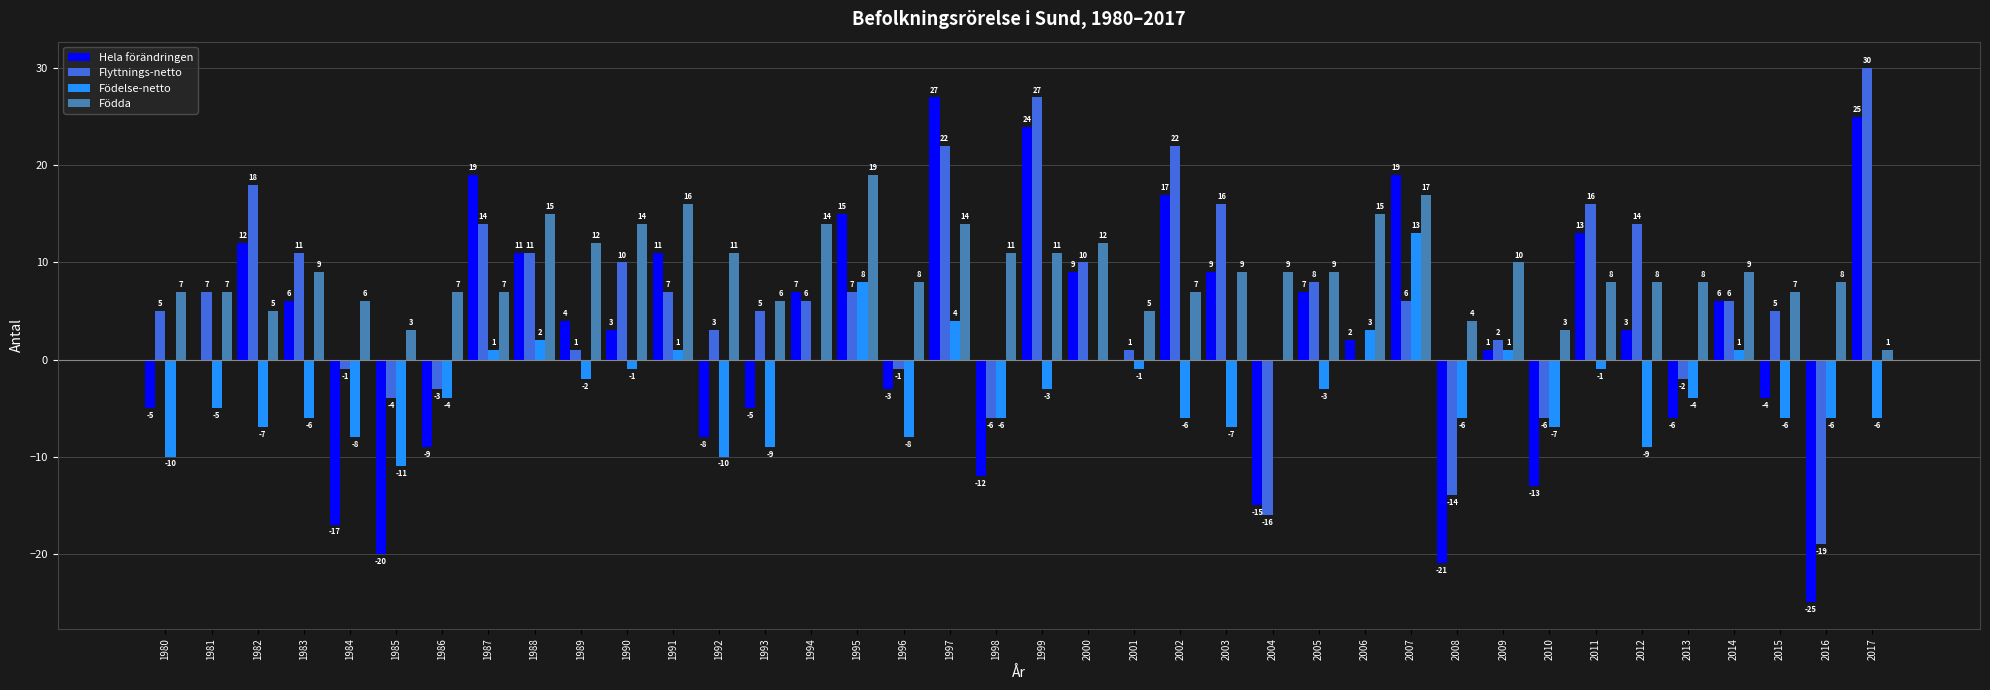

The Hela förändringen series shows 25 at 2017. True or false?

True